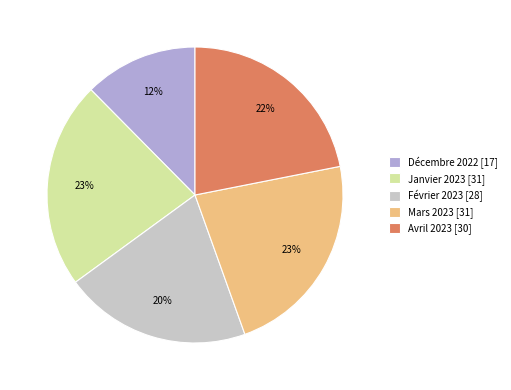

To the nearest percent, what is the difference between the Avril 2023 and Janvier 2023 slice percentages?

1%